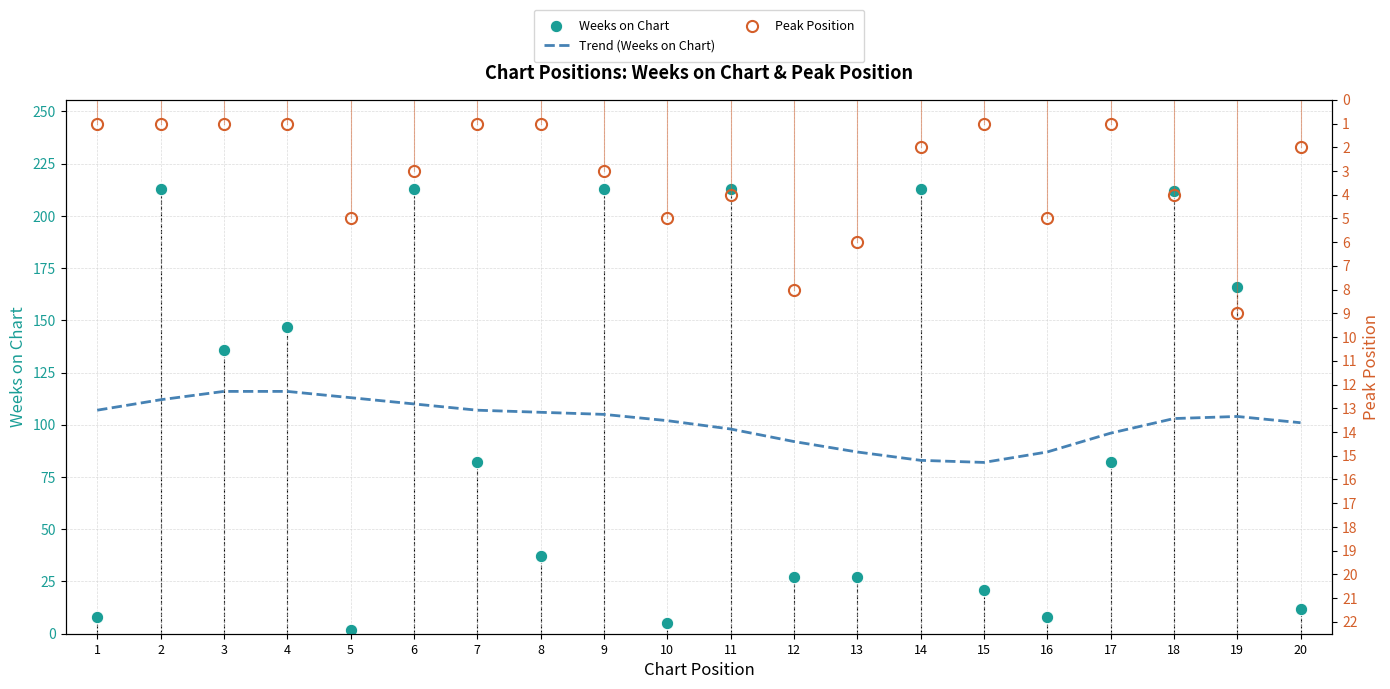

What is the value of the Peak Position point at the 8th from the left?

1